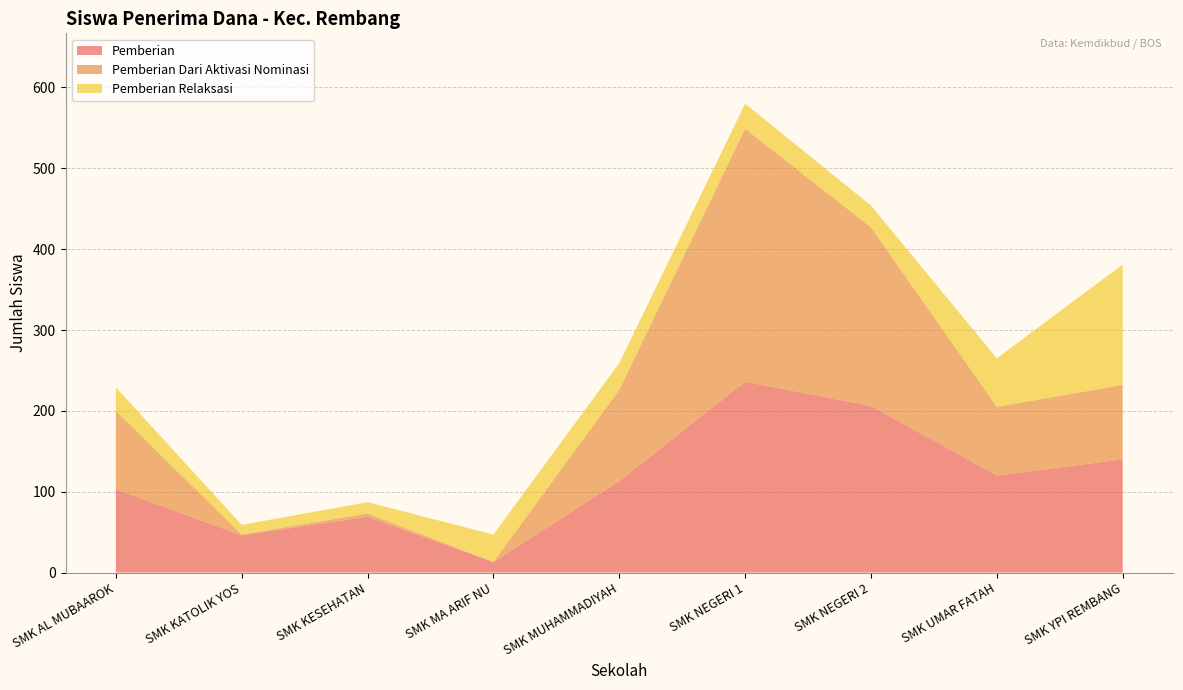

At which category is the sum across all series the highest?

SMK NEGERI 1